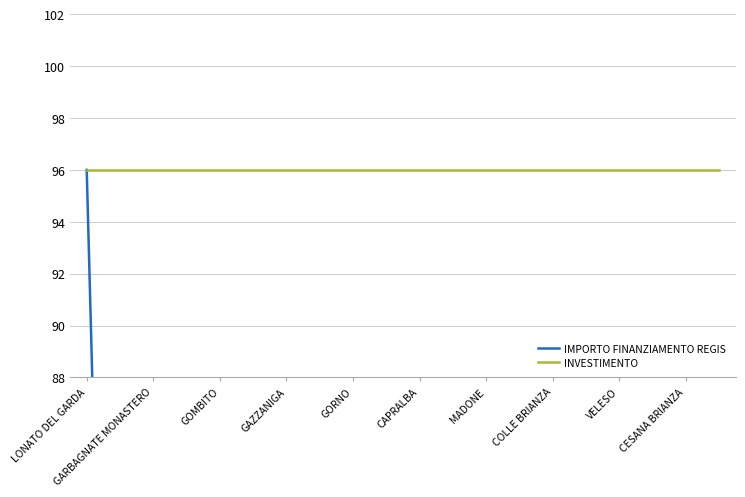

True or false: IMPORTO FINANZIAMENTO REGIS and INVESTIMENTO cross at least once.

False